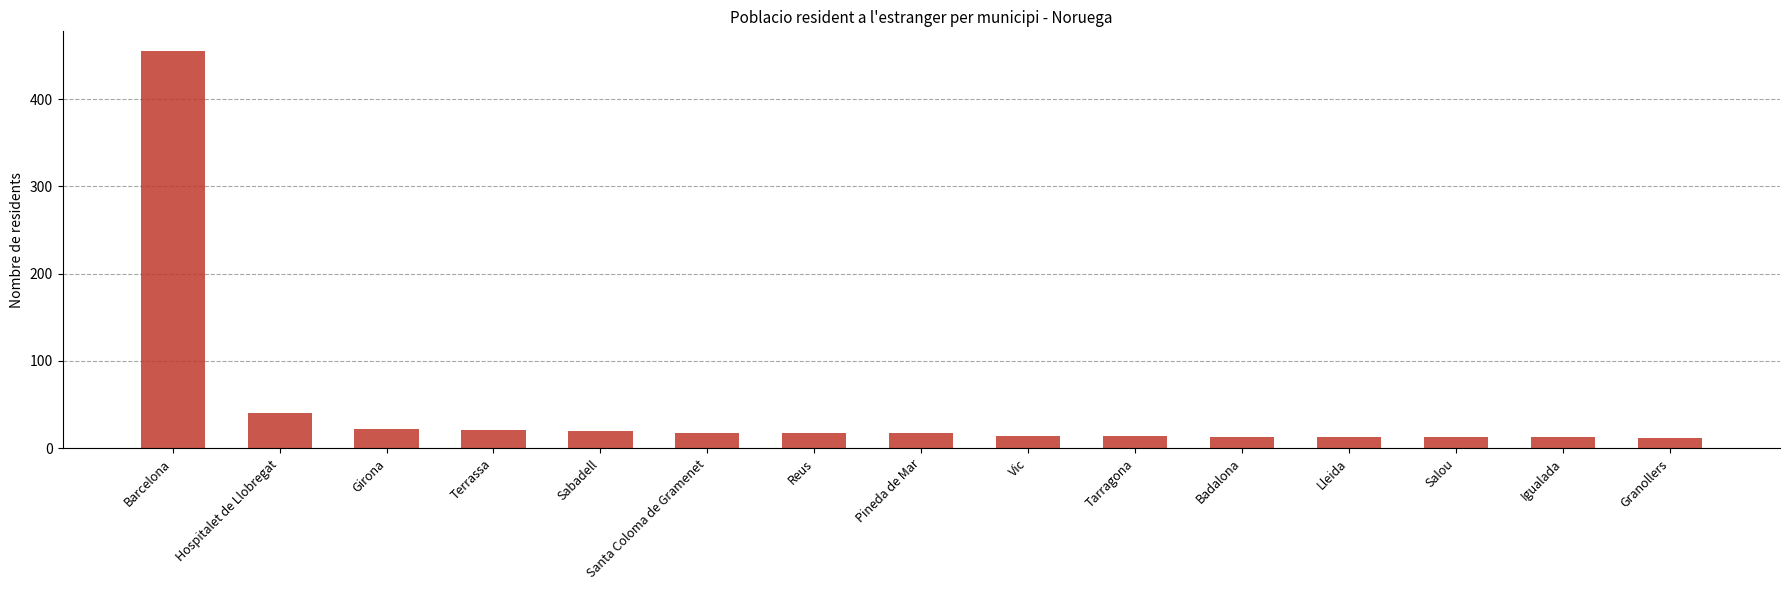

Is it true that the value at Sabadell is 35?

False